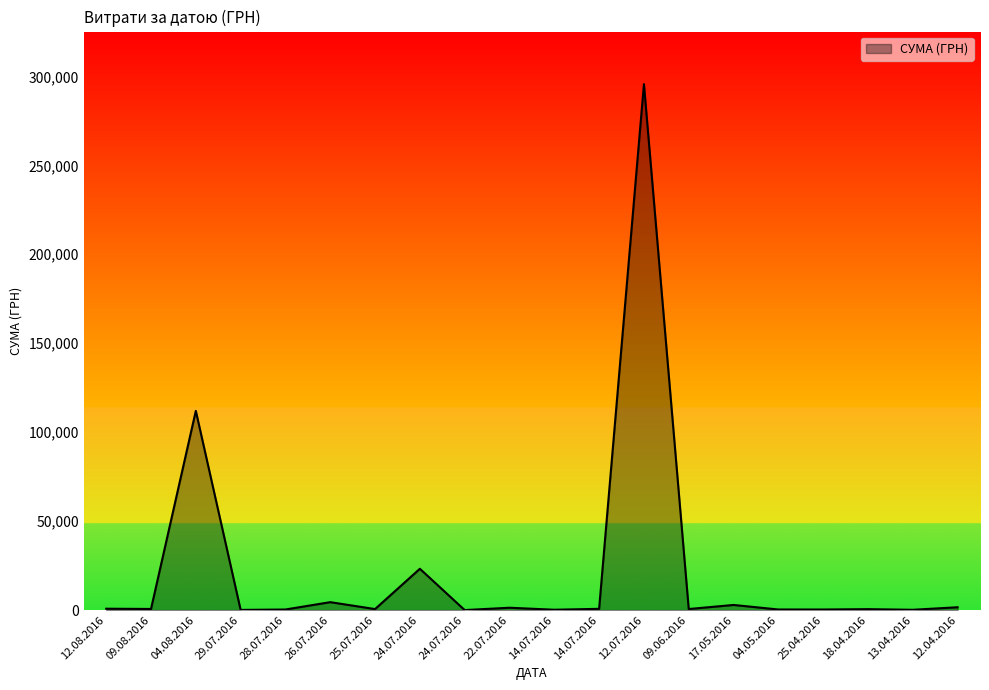

What is the smallest value displayed?

11.2